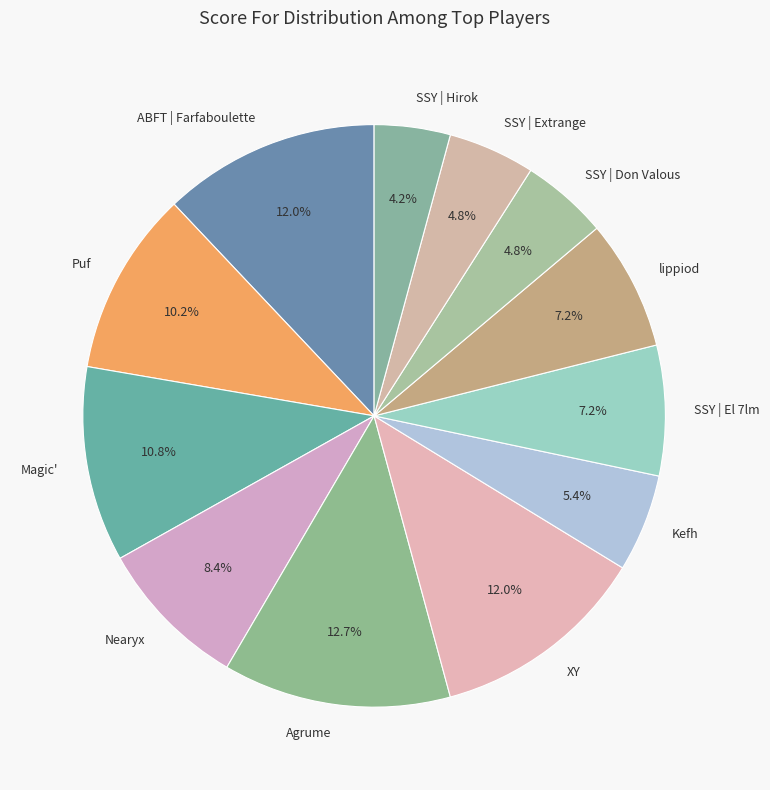

To the nearest percent, what is the combined percentage of Puf and SSY | Don Valous?

15%